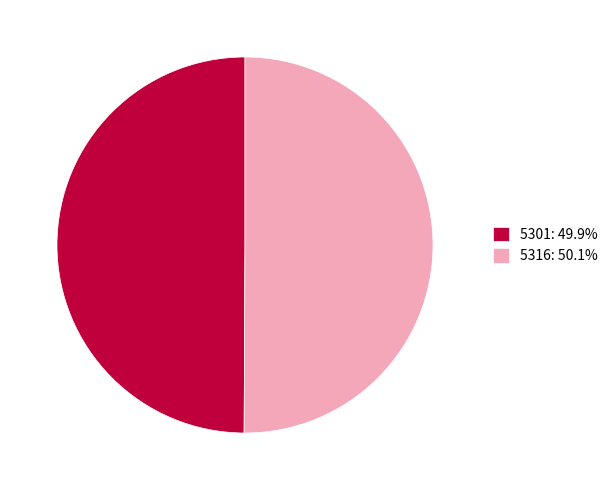

Count the number of slices in the pie.

2